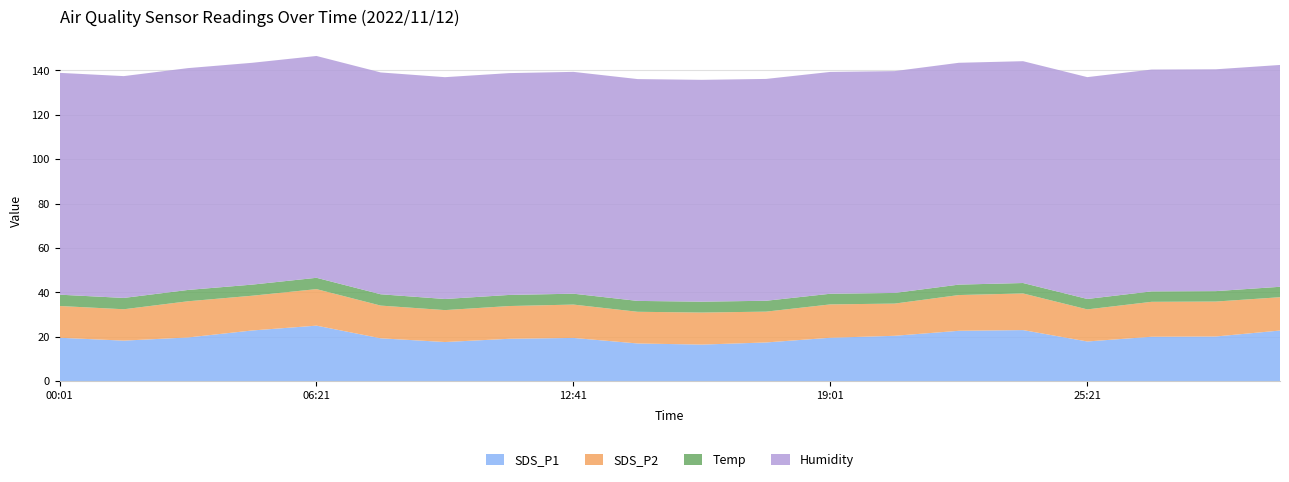

Reading right to left, what are all the values shown in this chart?

SDS_P1: 22.9	20.2	20.1	17.9	23.1	22.7	20.5	19.6	17.5	16.5	17.0	19.5	19.1	17.7	19.4	25.1	22.9	19.7	18.3	19.6
SDS_P2: 15.0	15.7	15.7	14.4	16.5	16.1	14.5	15.0	13.9	14.4	14.3	15.0	14.8	14.4	14.7	16.4	15.7	16.3	14.1	14.3
Temp: 4.7	4.7	4.7	4.7	4.7	4.7	4.8	4.8	4.9	4.9	4.9	4.9	5.0	5.0	5.1	5.1	5.0	5.1	5.1	5.1
Humidity: 99.9	99.9	99.9	99.9	99.9	99.9	99.9	99.9	99.9	99.9	99.9	99.9	99.9	99.9	99.9	99.9	99.9	99.9	99.9	99.9